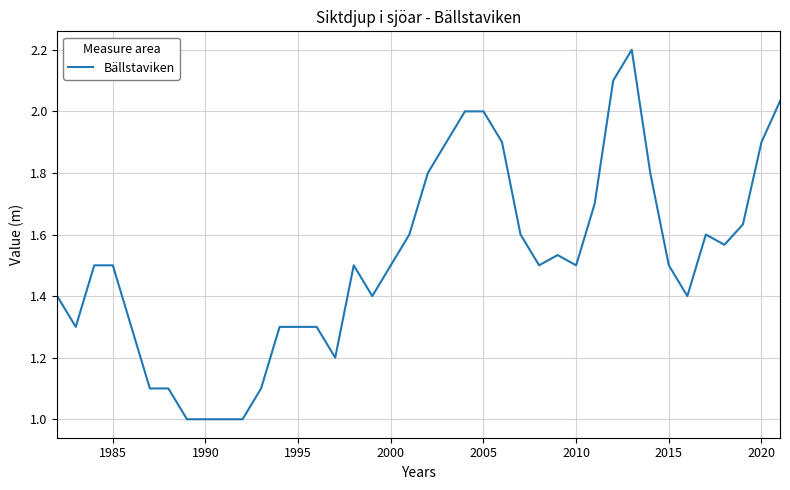

What is the smallest value displayed?

1.0